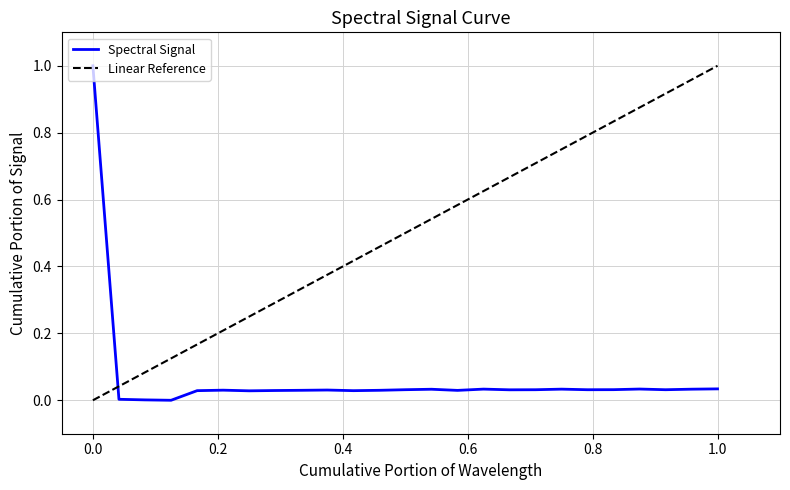

Is this an area chart (filled region under the line)?

No